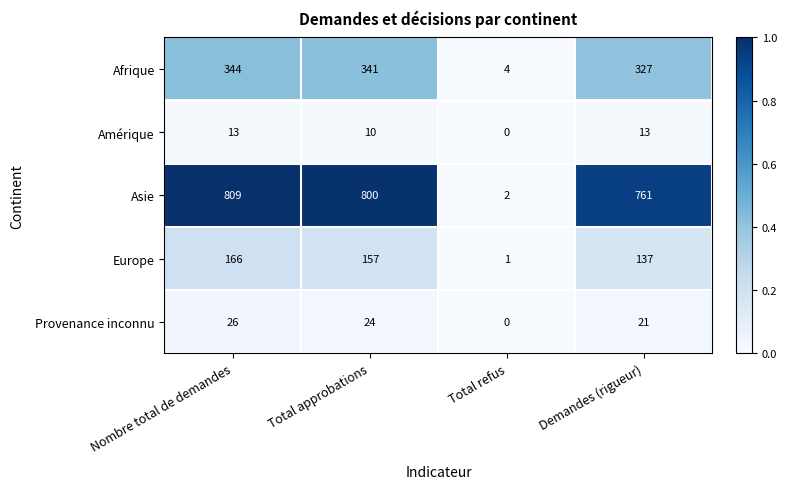

Which series changed the most between Total approbations and Total refus?

Asie